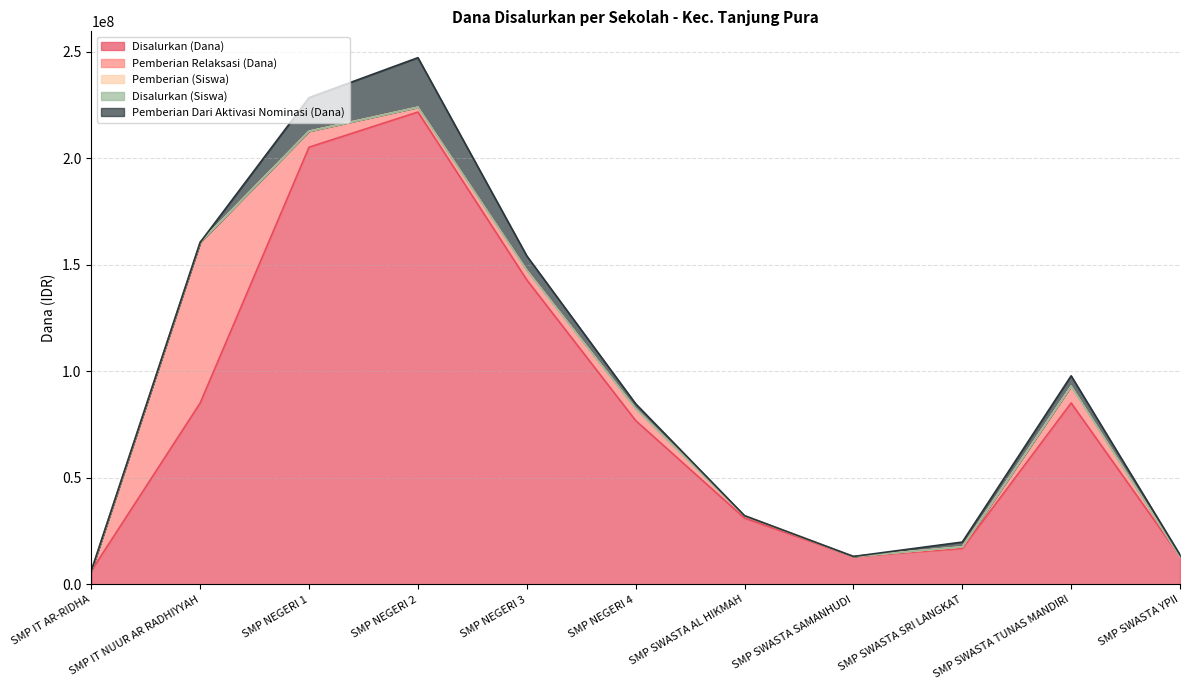

True or false: Pemberian (Siswa) and Disalurkan (Dana) cross at least once.

False